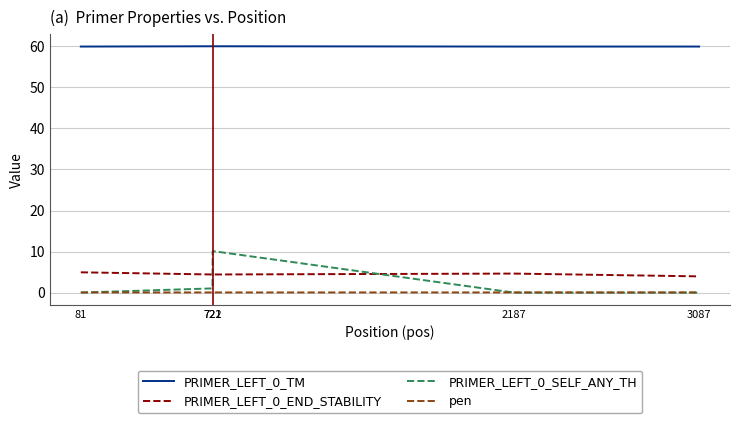

True or false: PRIMER_LEFT_0_END_STABILITY and PRIMER_LEFT_0_TM cross at least once.

False